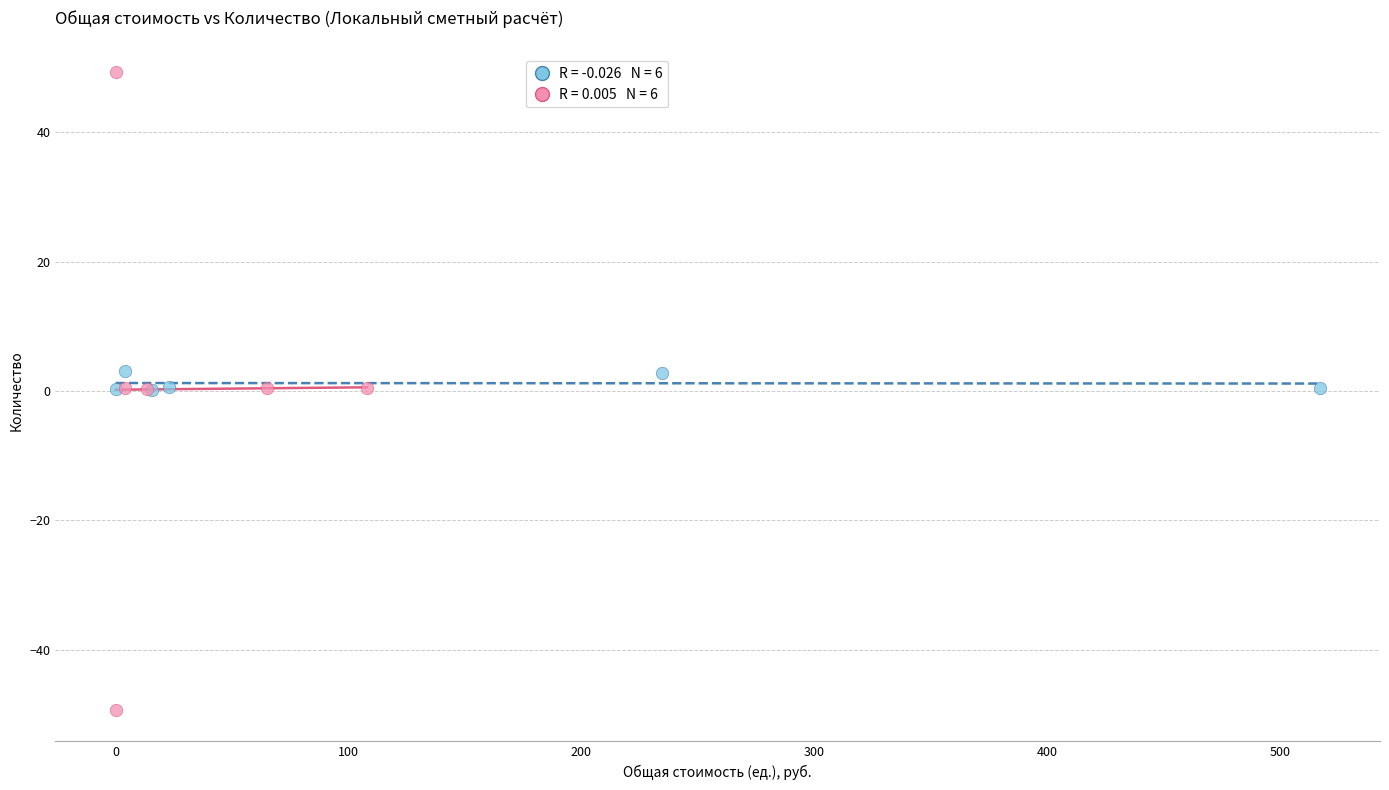

Which series reaches the minimum Y coordinate?

Группа 2 (пп 7–12)